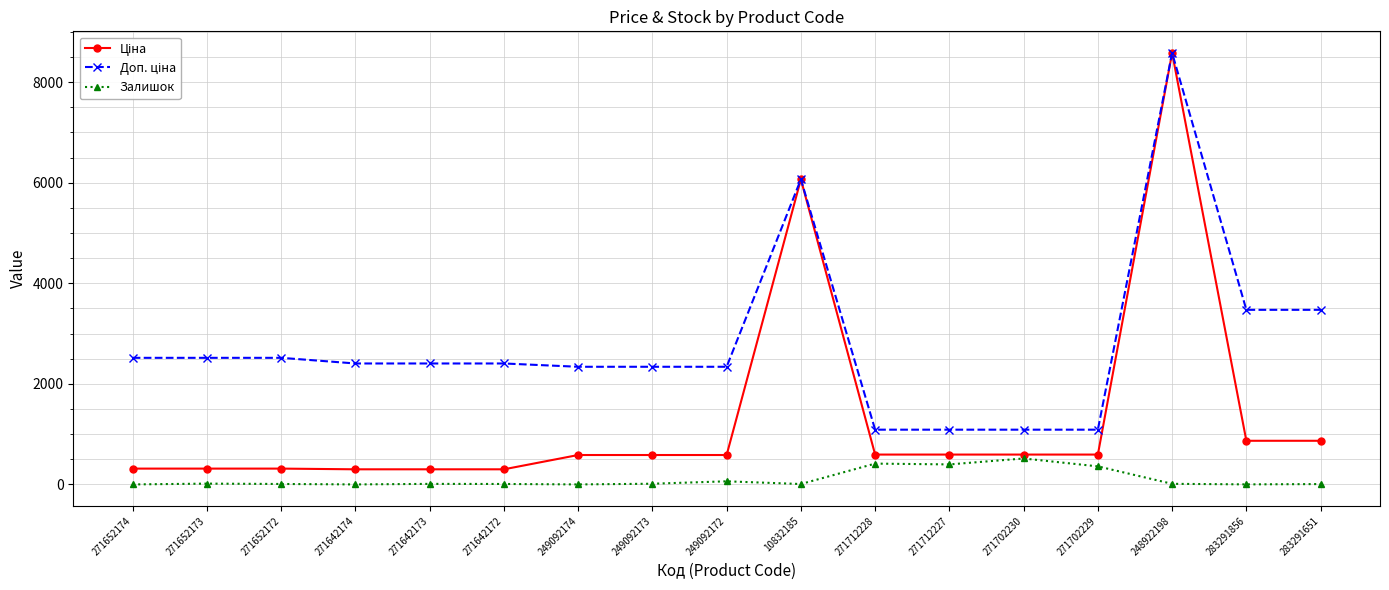

True or false: Залишок has a value of 0.0 at 249092174.

True